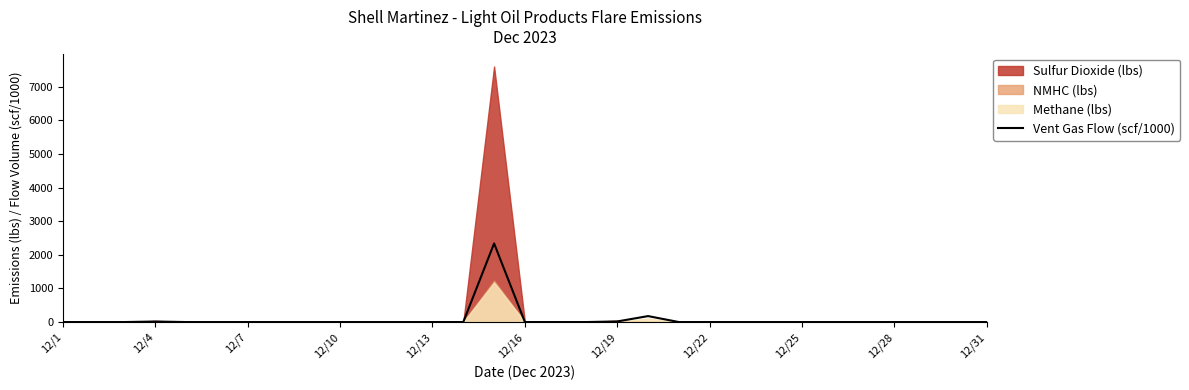

How many categories are shown in the chart?

31